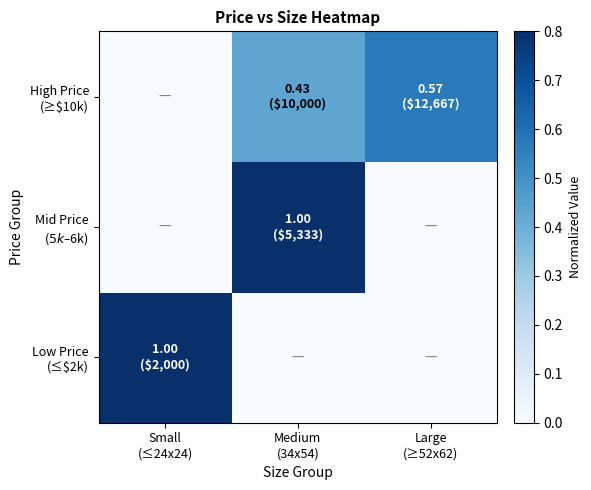

Rank the series by their maximum value, from highest to lowest.

Low Price (≤$2k), Mid Price ($5k–$6k), High Price (≥$10k)